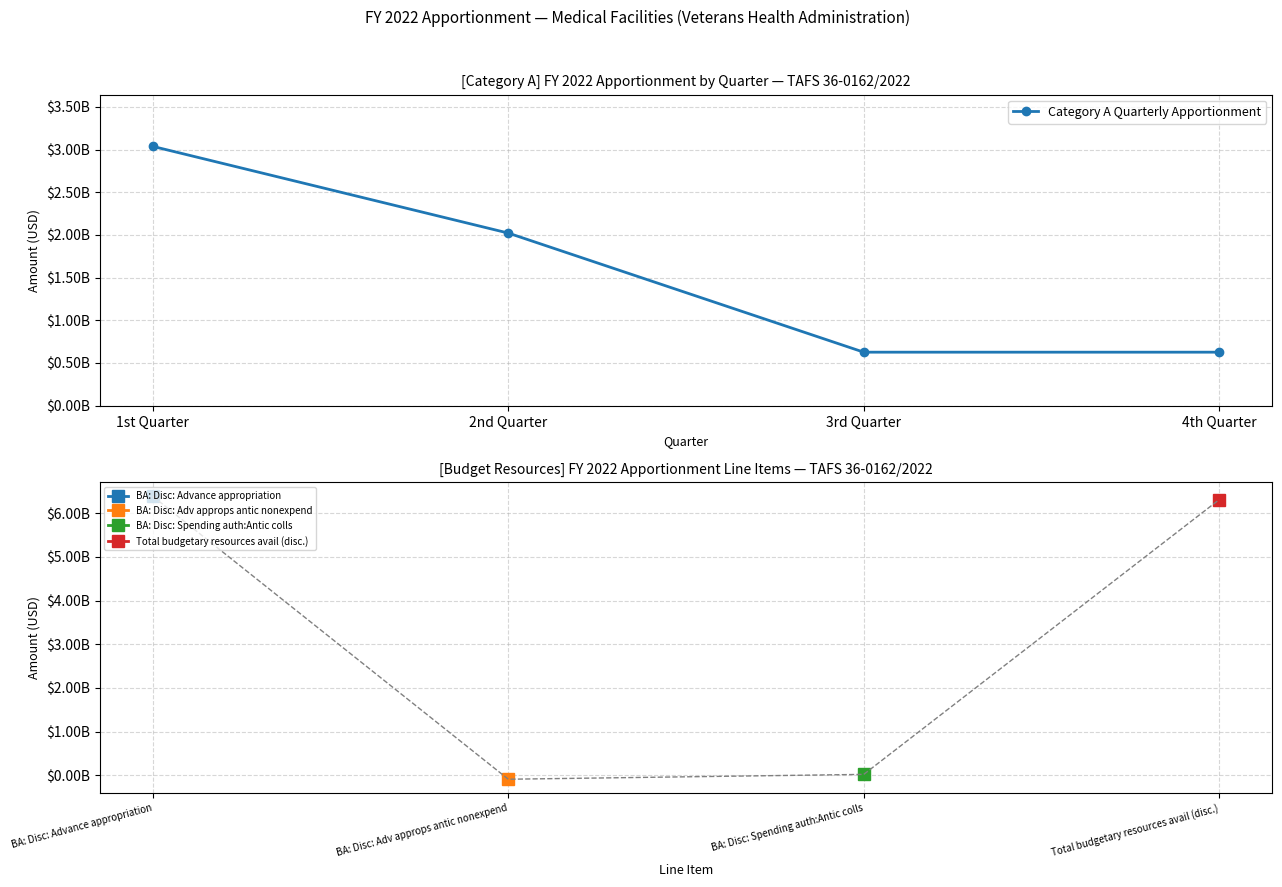

What is the sum of all values?

6310270000